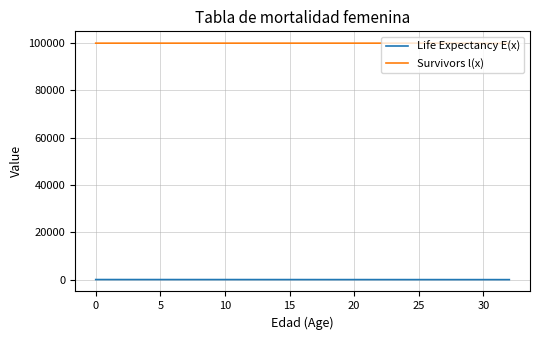

Which series has the widest spread of values?

Survivors l(x)